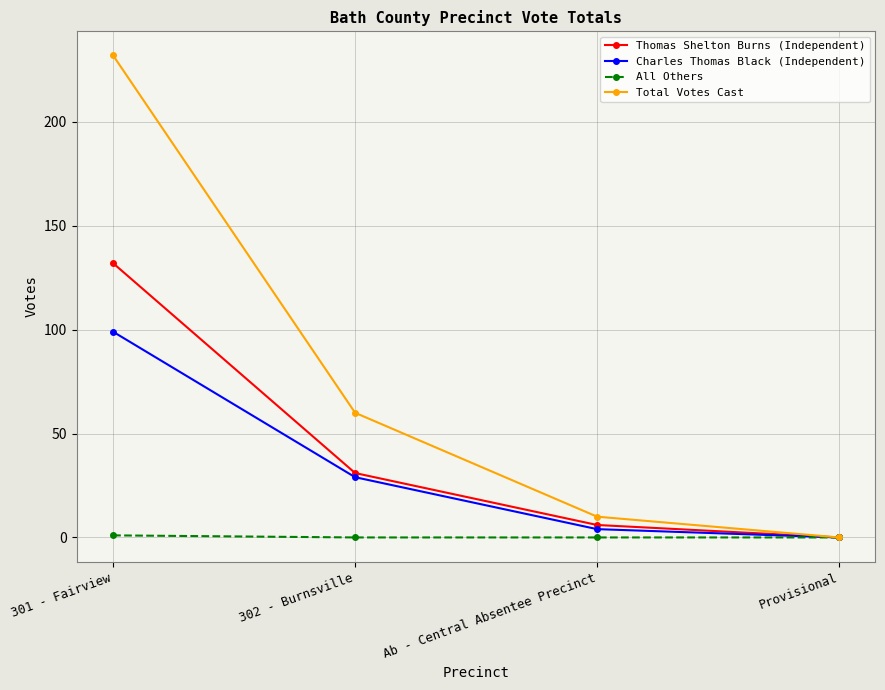

The value of Total Votes Cast at Ab - Central Absentee Precinct is 10. True or false?

True